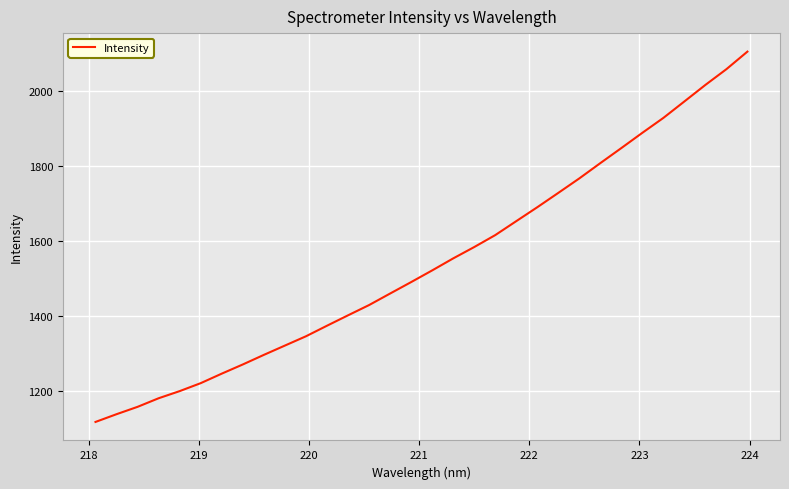

What is the minimum value shown in the chart?

1116.4